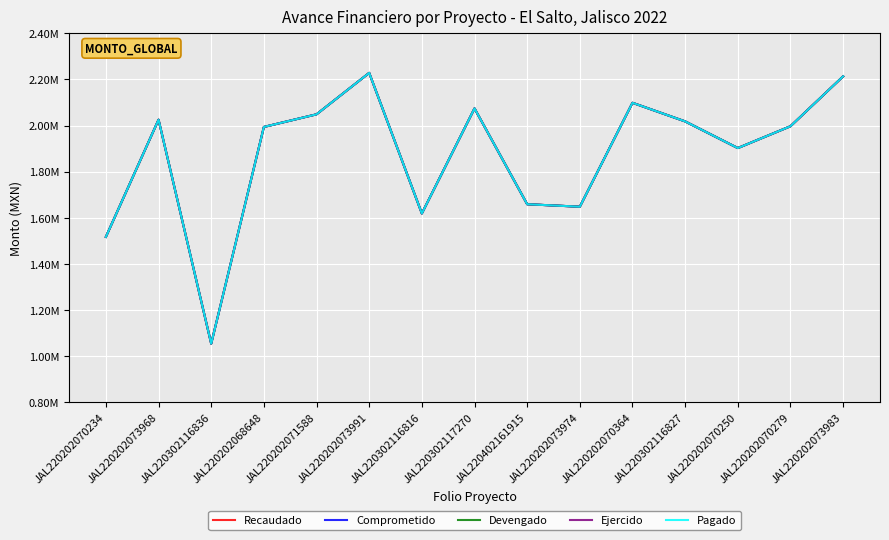

Does the chart display data point markers on the line(s)?

No